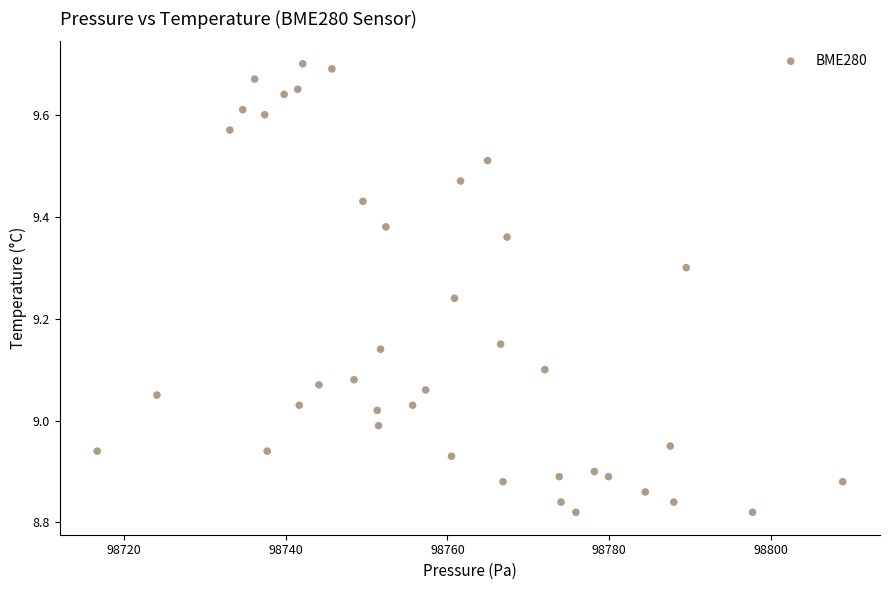

What is the range of X values (max minus min)?

92.3